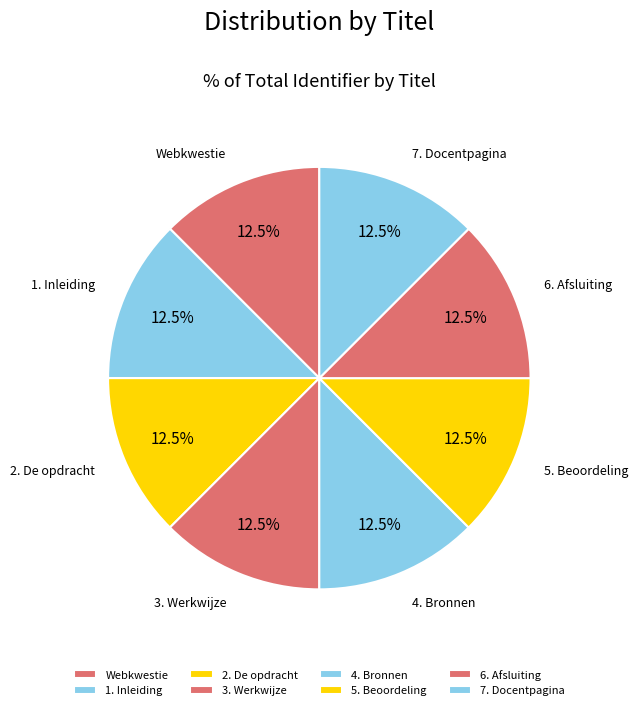

What is the ratio of the value at 7. Docentpagina to the value at 3. Werkwijze?

1.0